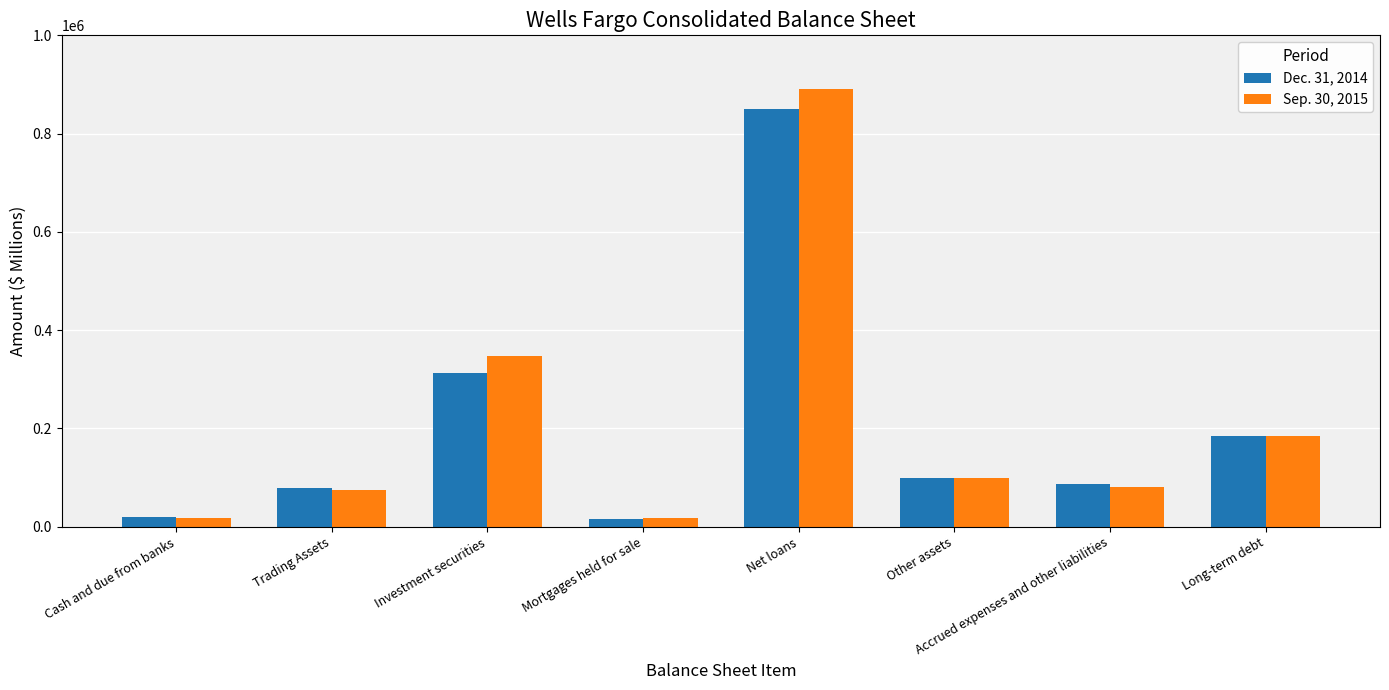

Which series has the widest spread of values?

Sep. 30, 2015